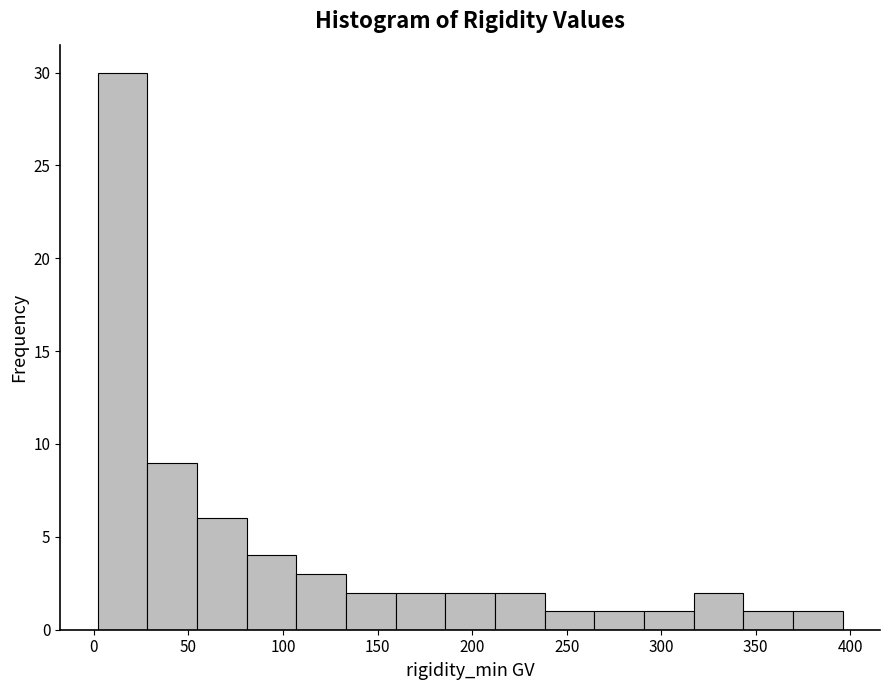

Reading left to right, transcribe this chart: for each bar, give the range it covers on the x-axis and its height. Neither the bar edges nor the heights are printed on the chart, so give them approximately, as read against the axes.

0 to 30: 30
30 to 55: 9
55 to 80: 6
80 to 105: 4
105 to 135: 3
135 to 160: 2
160 to 185: 2
185 to 210: 2
210 to 240: 2
240 to 265: 1
265 to 290: 1
290 to 315: 1
315 to 345: 2
345 to 370: 1
370 to 395: 1